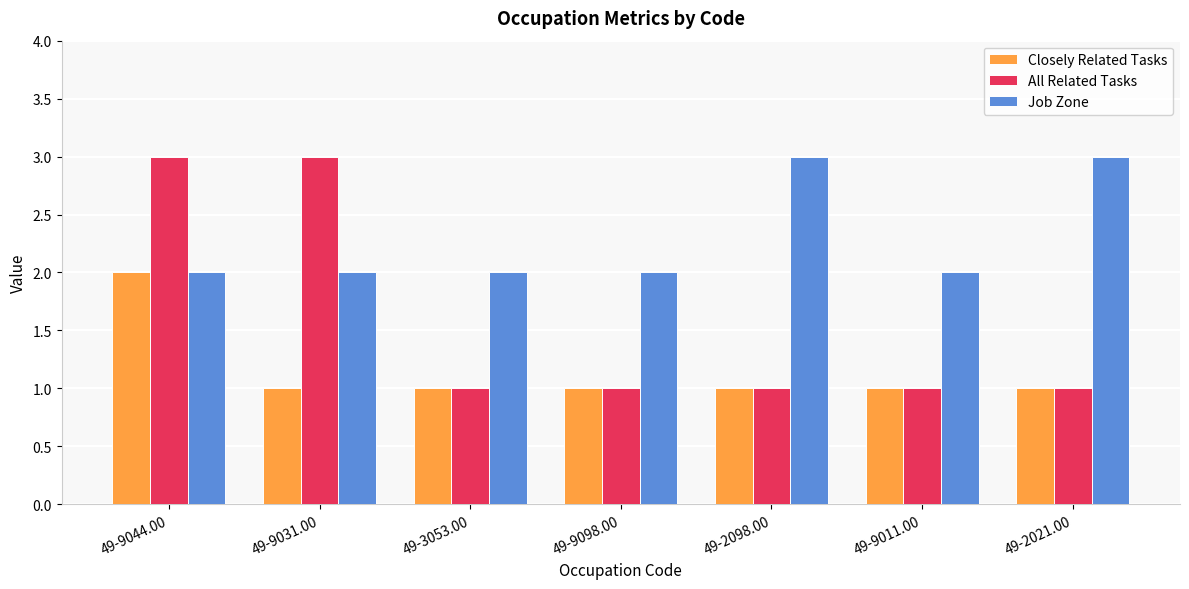

What is the label of the 6th bar from the left?

49-9011.00